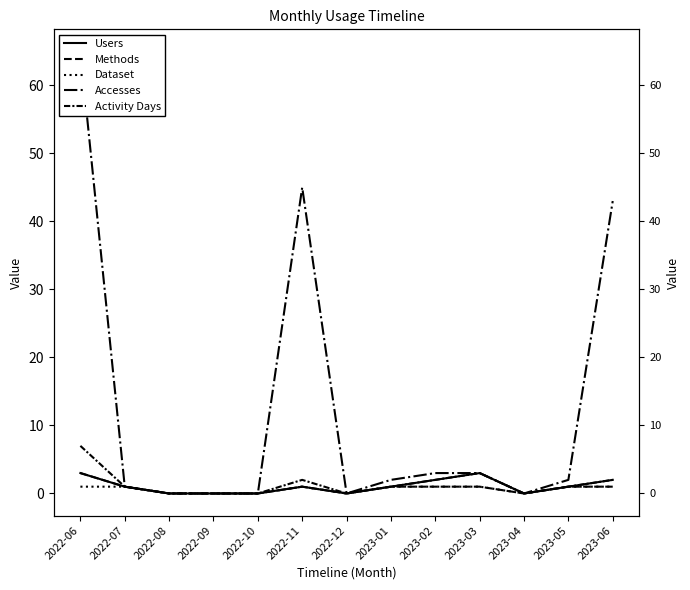

What is the difference between the maximum and minimum values in the Dataset series?

1